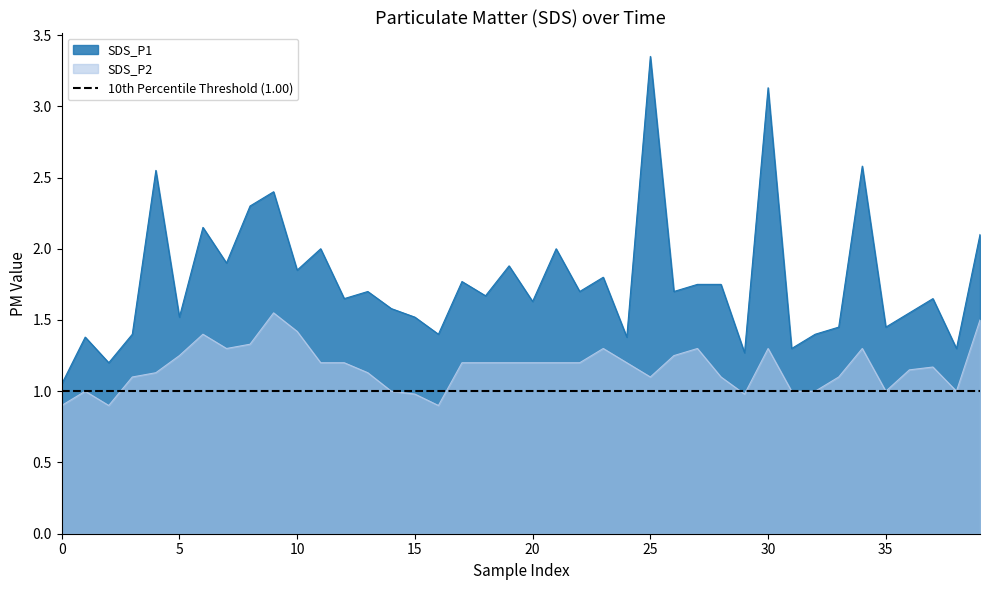

True or false: SDS_P2 and SDS_P1 cross at least once.

False